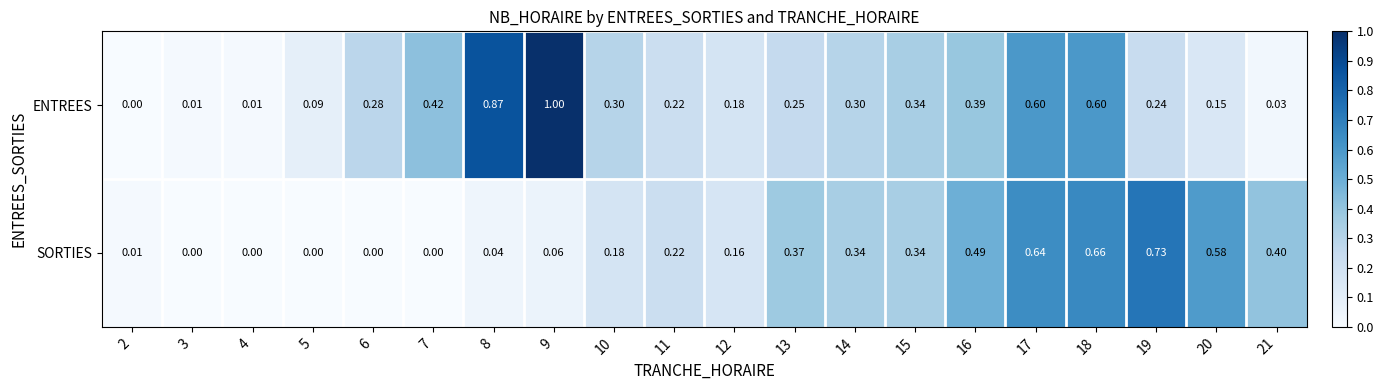

List the series in order of their overall mean, highest first.

ENTREES, SORTIES